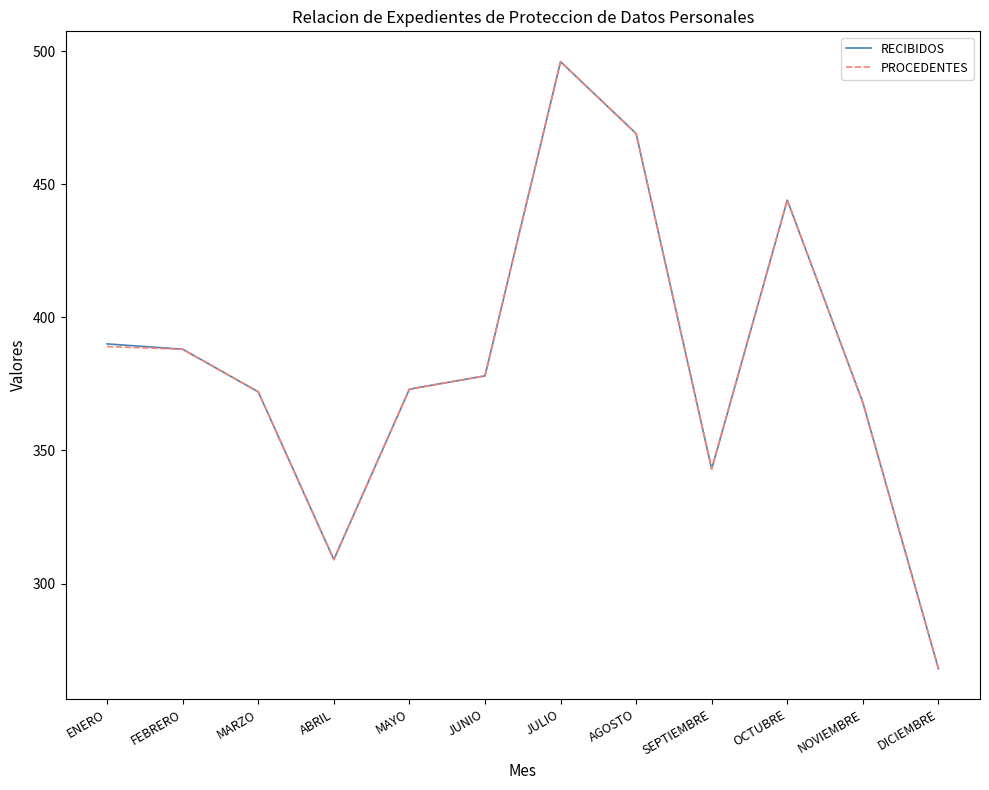

Is the value of RECIBIDOS at ENERO greater than the value of PROCEDENTES at JUNIO?

Yes